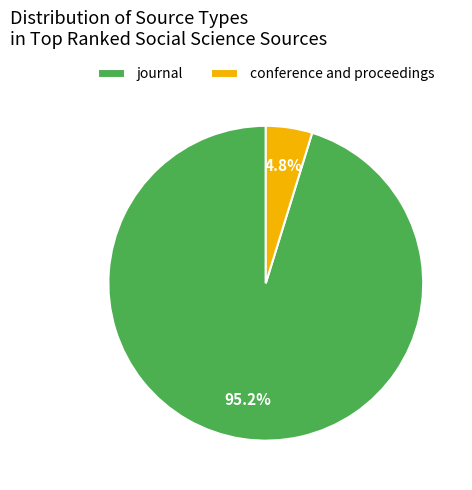

Does journal account for over 50% of the chart?

Yes